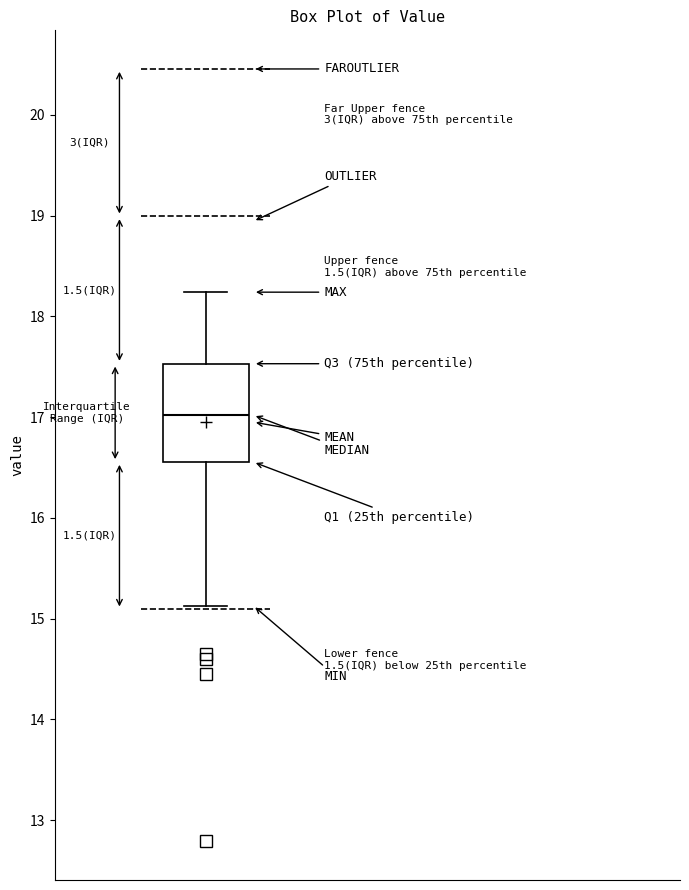

Transcribe this box plot: give where the median line is, the range the box spans, and where the two whiskers end, as read against the y-axis. The values are not printed on the chart, so give them approximately, as read against the axis.

median 17.0, box 16.6 to 17.5, whiskers 15.1 to 18.2